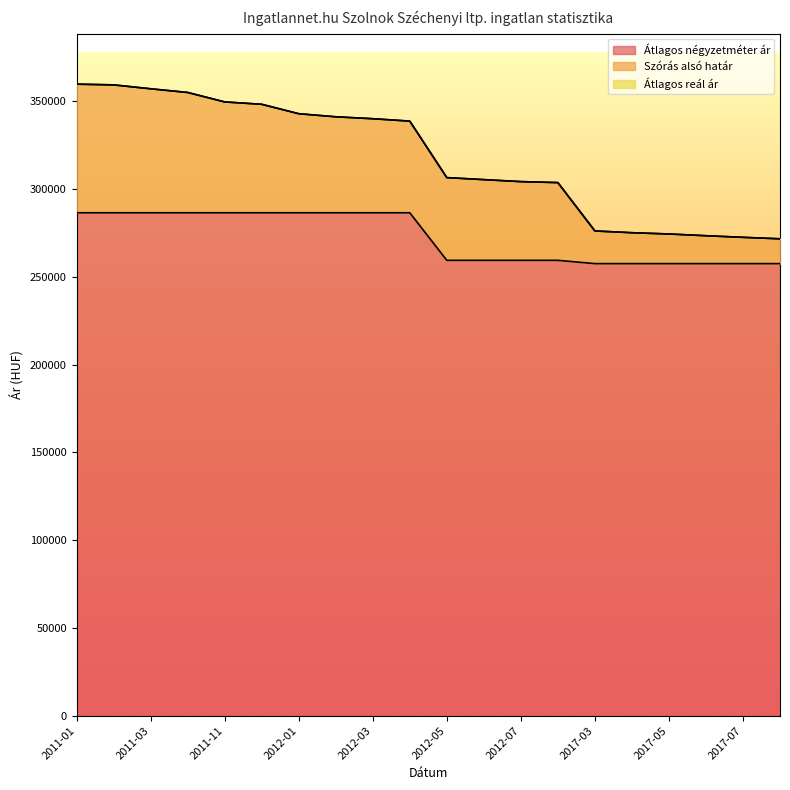

At how many categories does at least one series exceed 282290?

14